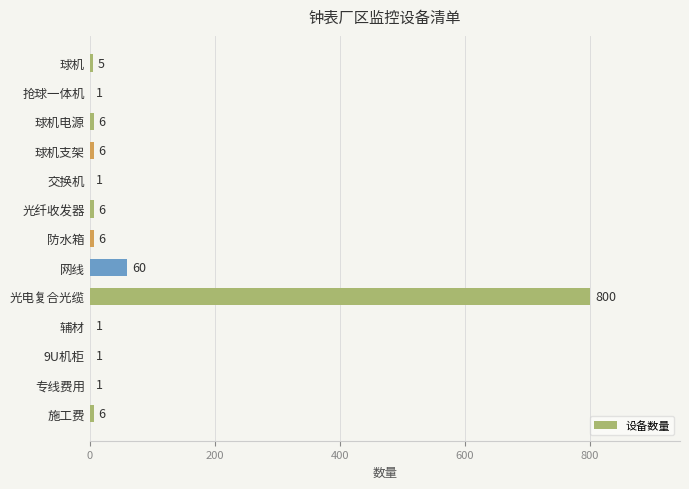

What is the maximum value shown in the chart?

800